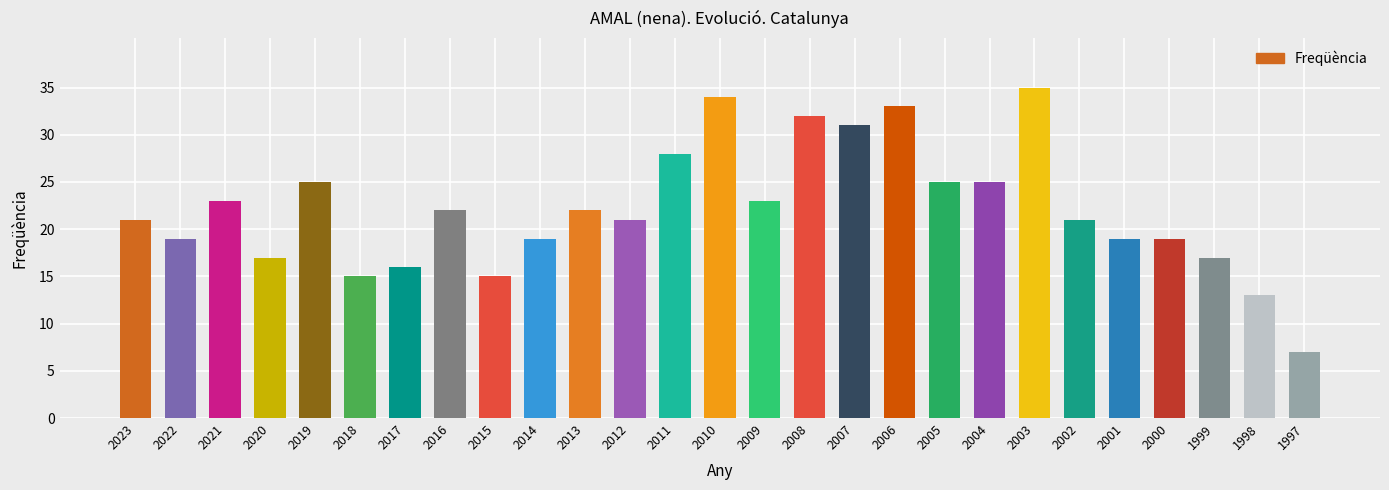

What is the sum of the values at 2000 and 2002?

40